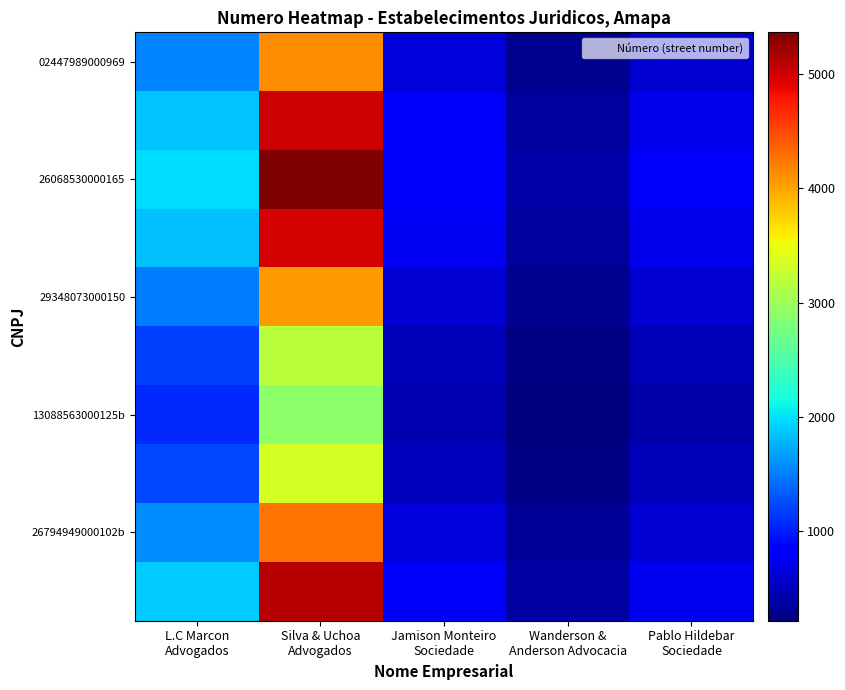

How many distinct data groups are displayed?

10